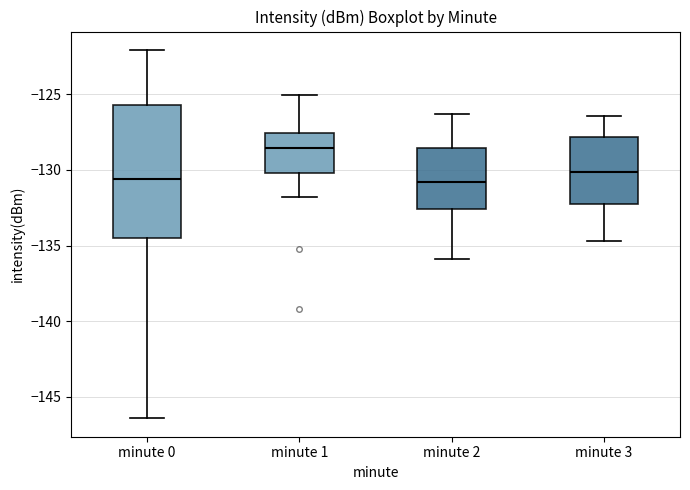

Reading left to right, transcribe this box plot: for each box, give where its median line is, the range the box spans, and where its two whiskers end, as read against the y-axis. The values are not printed on the chart, so give them approximately, as read against the axis.

minute 0: median -130.5, box -134.5 to -125.5, whiskers -146.5 to -122.0
minute 1: median -128.5, box -130.0 to -127.5, whiskers -132.0 to -125.0
minute 2: median -131.0, box -132.5 to -128.5, whiskers -136.0 to -126.5
minute 3: median -130.0, box -132.0 to -128.0, whiskers -134.5 to -126.5